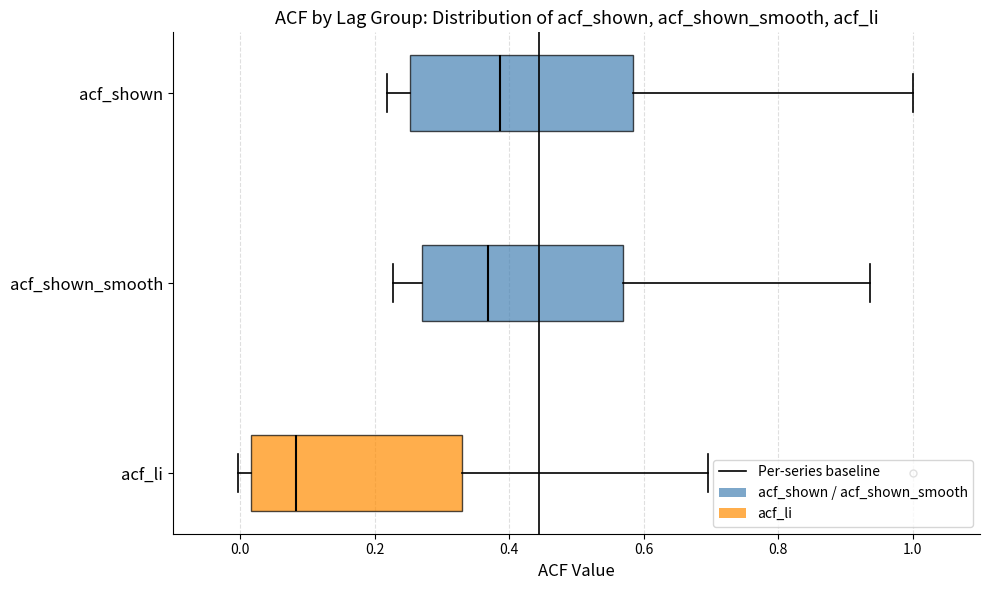

Reading bottom to top, transcribe this box plot: for each box, give where its median line is, the range the box spans, and where its two whiskers end, as read against the x-axis. The values are not printed on the chart, so give them approximately, as read against the axis.

acf_li: median 0.08, box 0.02 to 0.32, whiskers 0.00 to 0.70
acf_shown_smooth: median 0.36, box 0.26 to 0.56, whiskers 0.22 to 0.94
acf_shown: median 0.38, box 0.26 to 0.58, whiskers 0.22 to 1.00